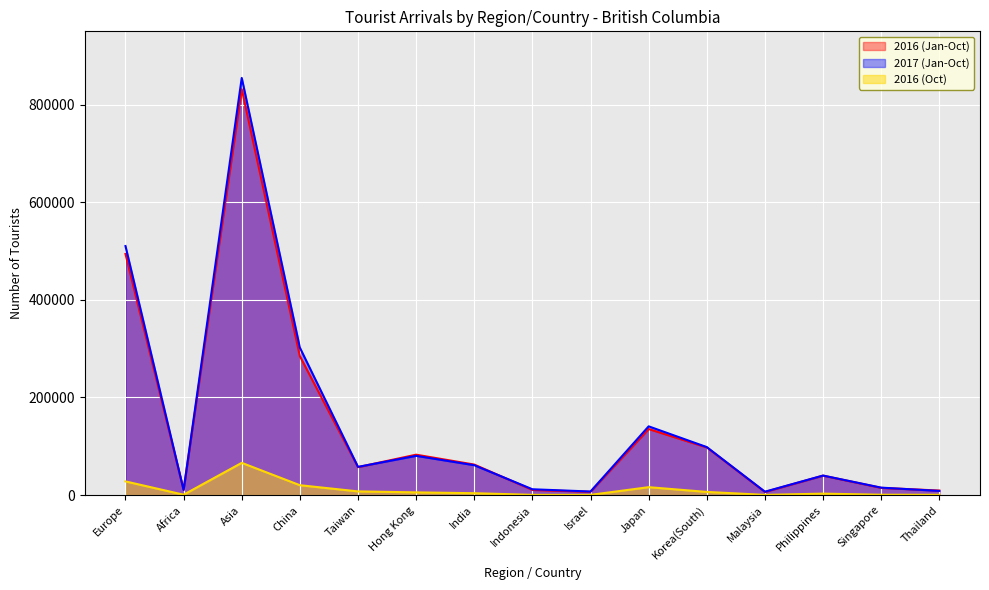

How many interior local peaks does the 2017 (Jan-Oct) series have?

4